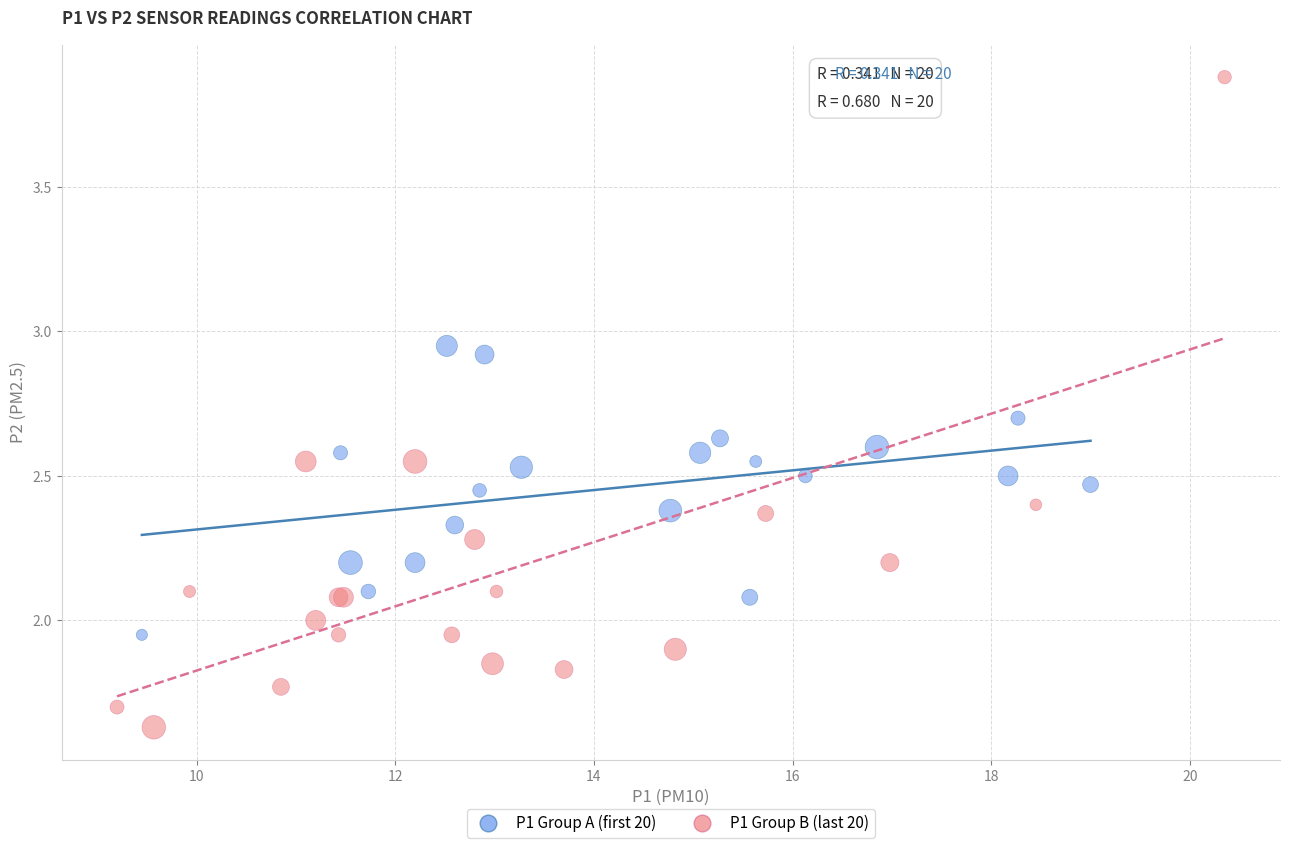

Which series has the widest spread of Y values?

P1 Group B (last 20)